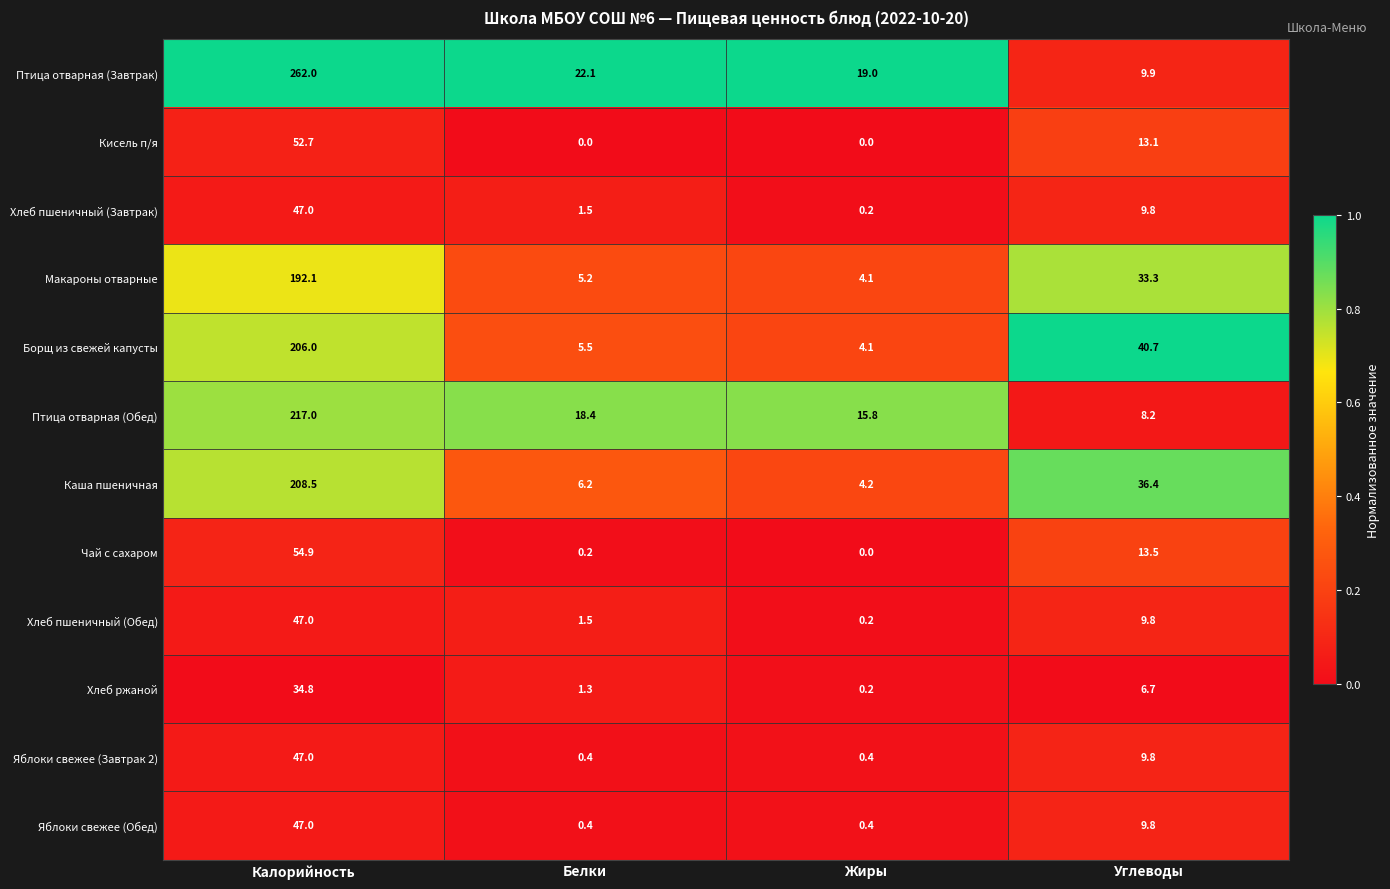

Which label corresponds to the largest value in the chart?

Калорийность